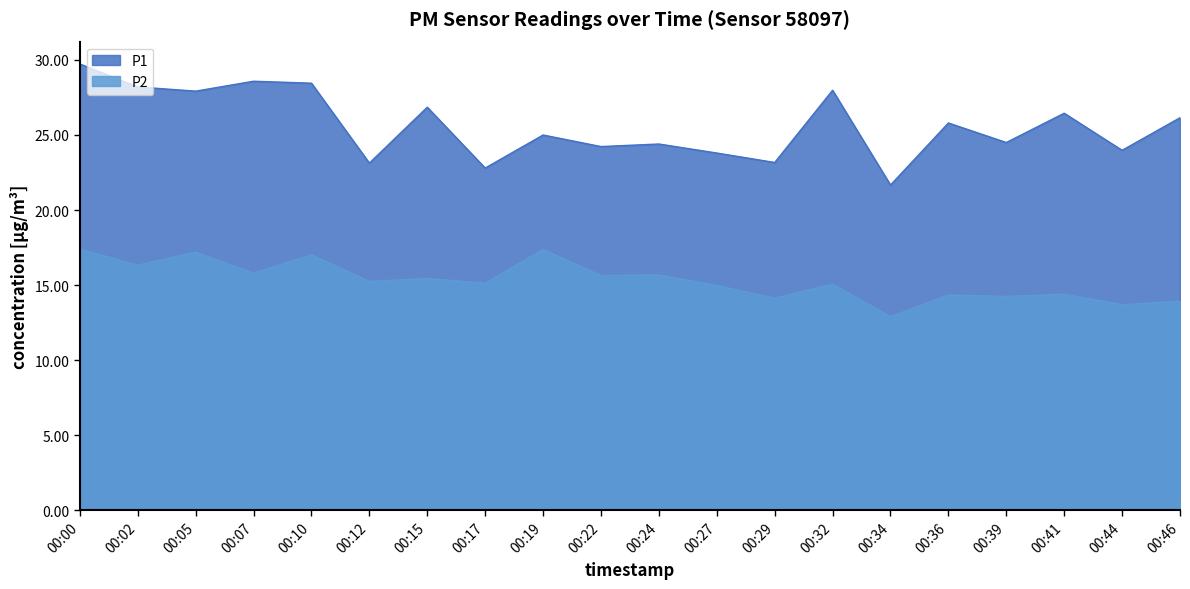

Count the number of categories in the chart.

20